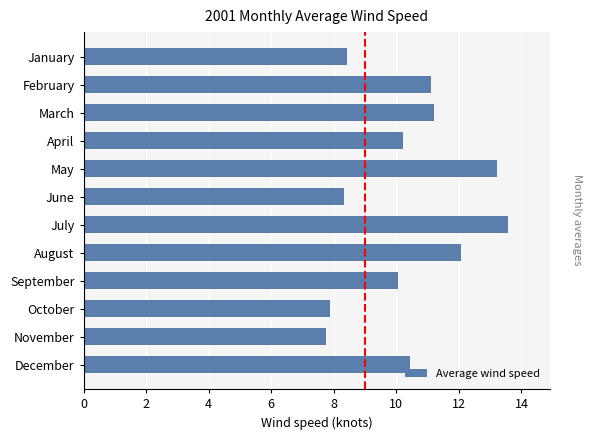

At which label is the value closest to 10?

September